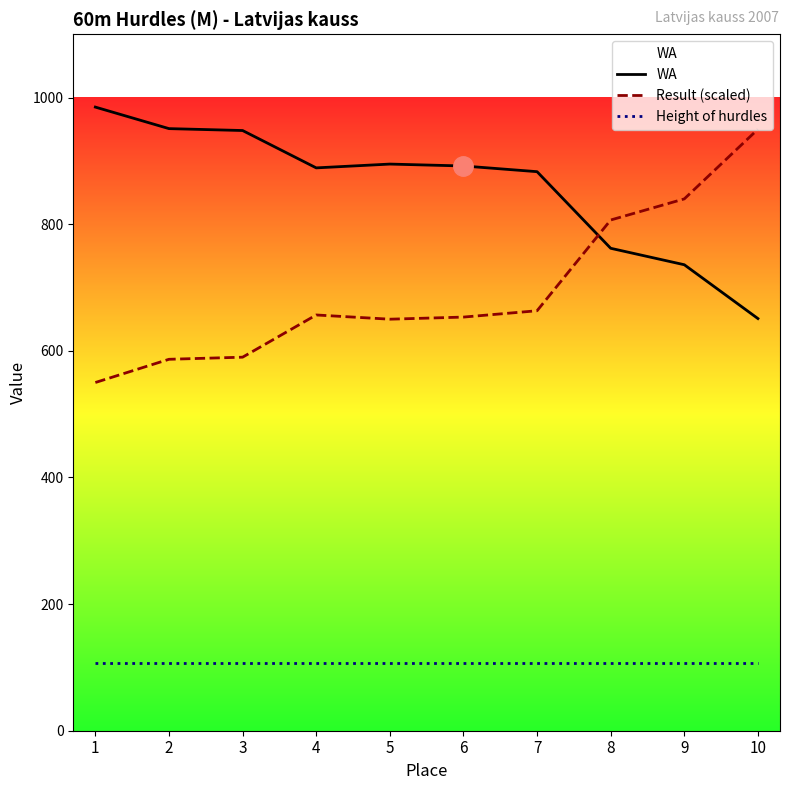

List the series in order of their peak value, highest first.

WA, Result (scaled), Height of hurdles